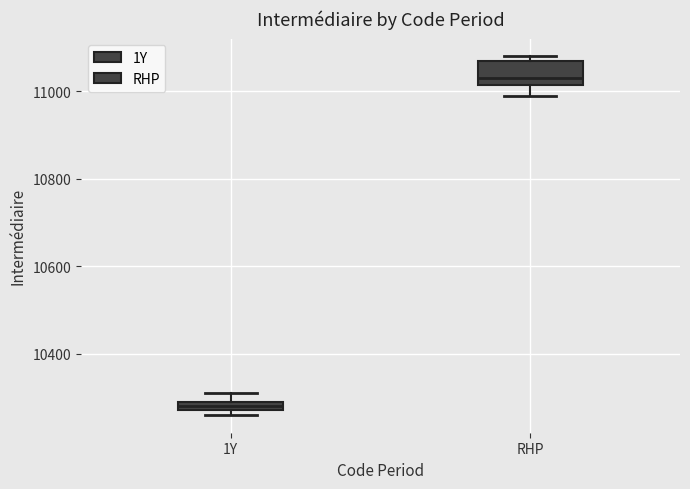

Which box's median line is the lowest?

1Y